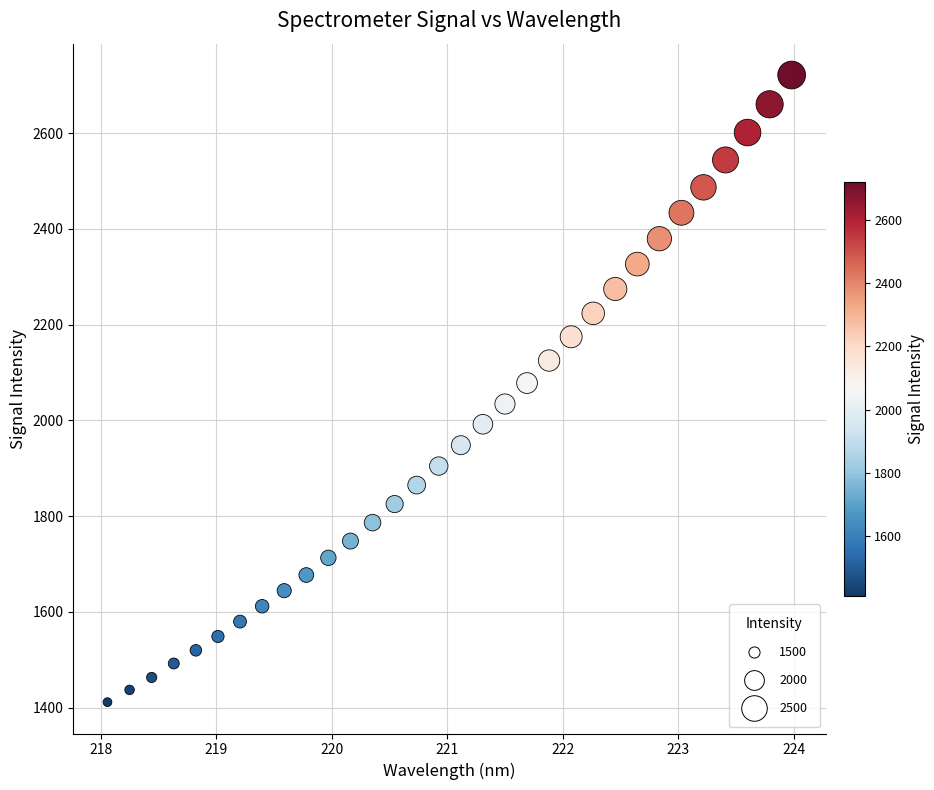

What is the range of Y values (max minus min)?

1310.4